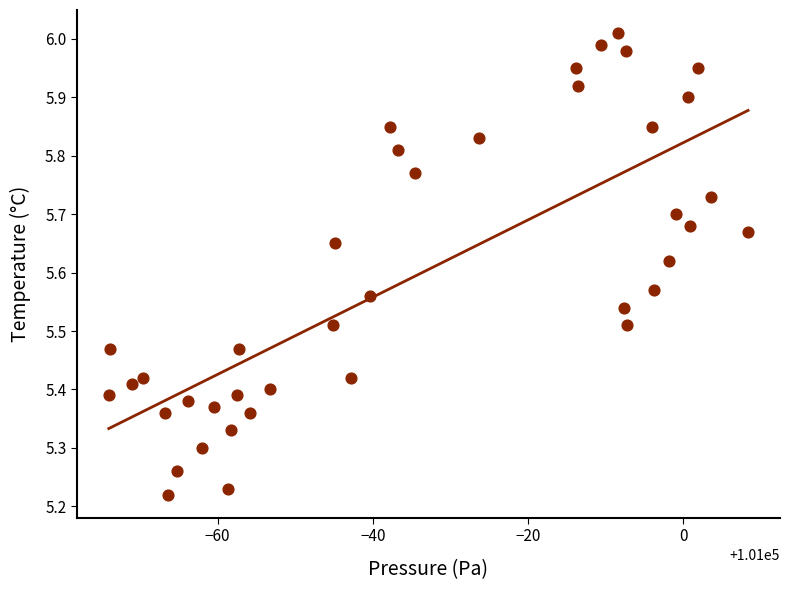

What is the range of X values (max minus min)?

82.4